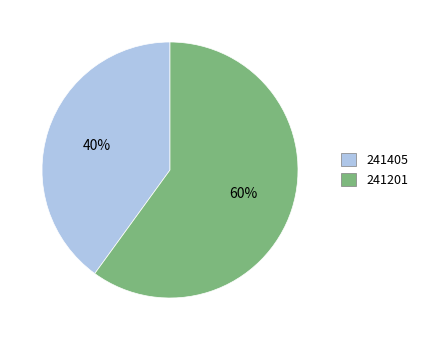

Between 241201 and 241405, which is larger?

241201